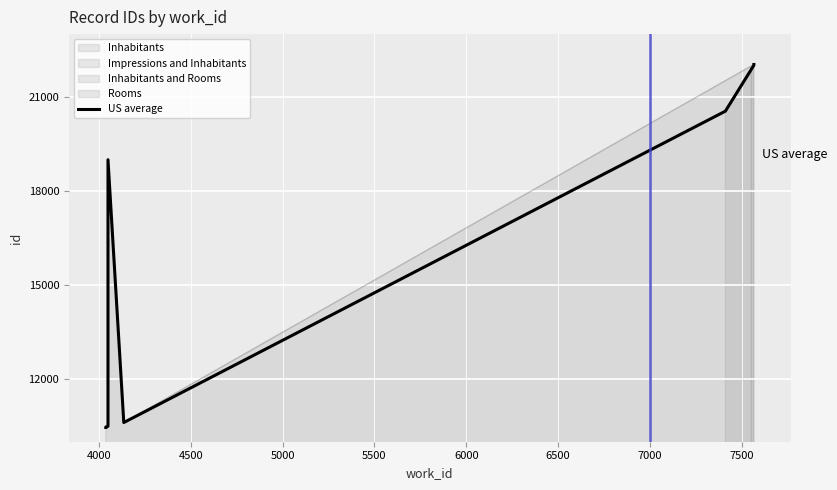

How many points are higher than both their immediate neighbors (excluding endpoints)?

1